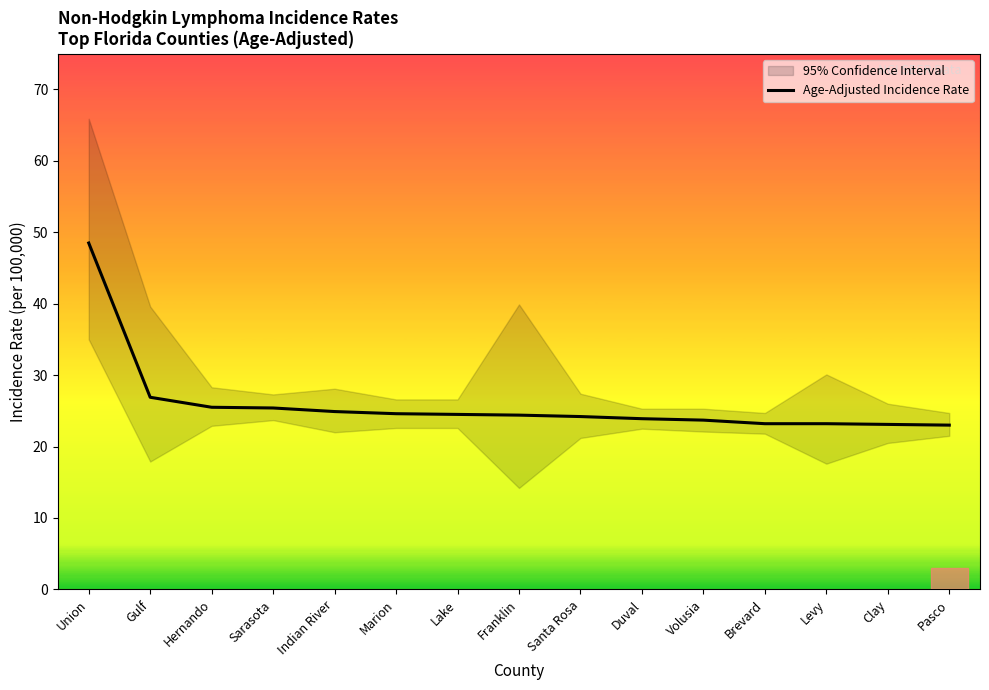

The chart shows a value of 23.1 at Clay. True or false?

True